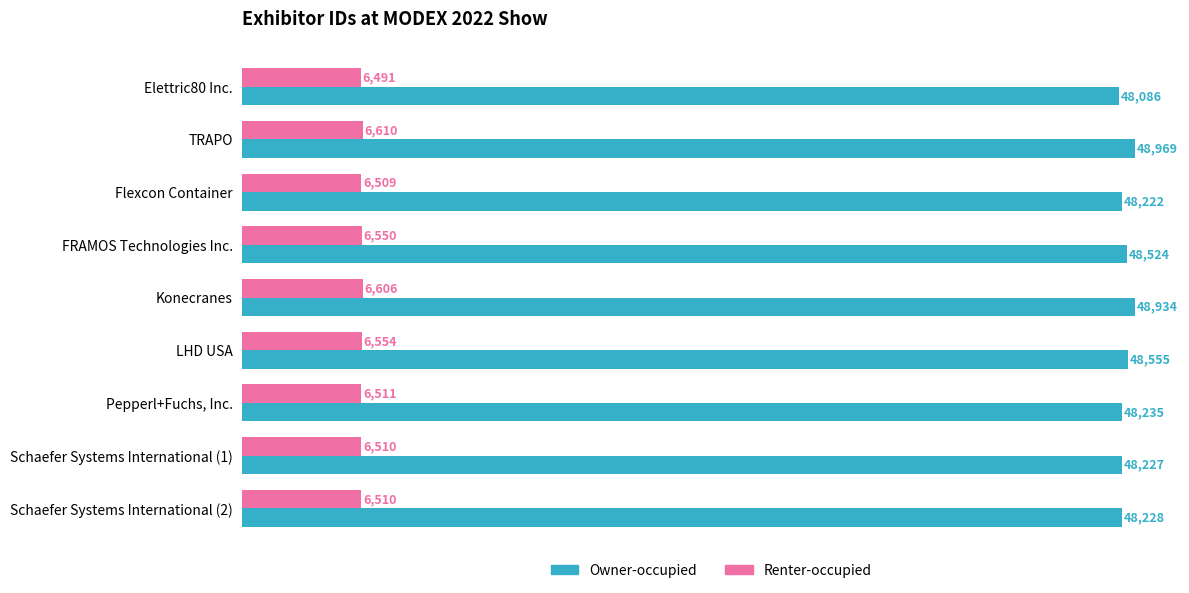

How many data points does each series have?

9